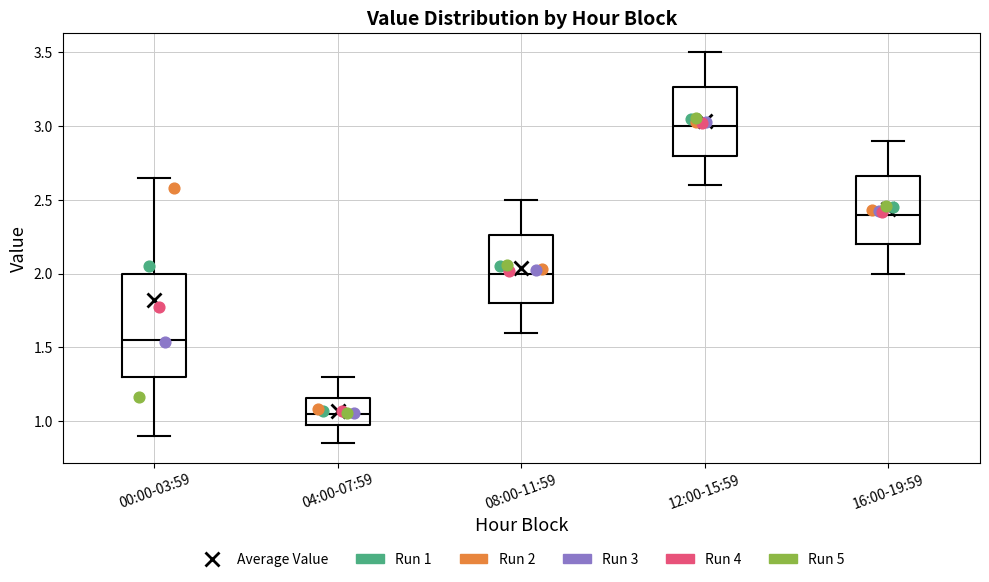

Reading left to right, read every box against the y-axis: the position of its median line, the range the box covers, and the ends of its whiskers. The values are not printed on the chart, so give them approximately, as read against the axis.

00:00-03:59: median 1.55, box 1.30 to 2.00, whiskers 0.90 to 2.65
04:00-07:59: median 1.05, box 0.95 to 1.15, whiskers 0.85 to 1.30
08:00-11:59: median 2.00, box 1.80 to 2.25, whiskers 1.60 to 2.50
12:00-15:59: median 3.00, box 2.80 to 3.25, whiskers 2.60 to 3.50
16:00-19:59: median 2.40, box 2.20 to 2.65, whiskers 2.00 to 2.90